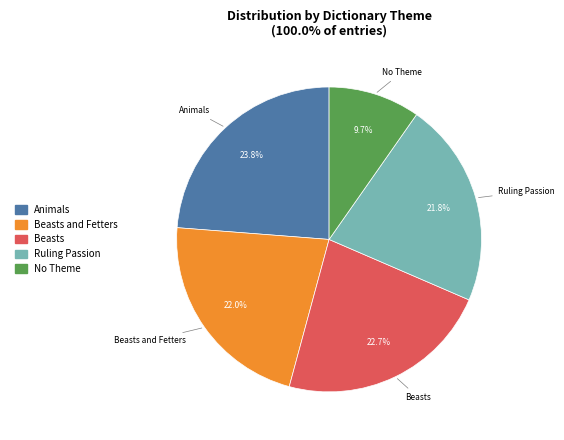

True or false: Beasts and Fetters accounts for 7% of the total.

False